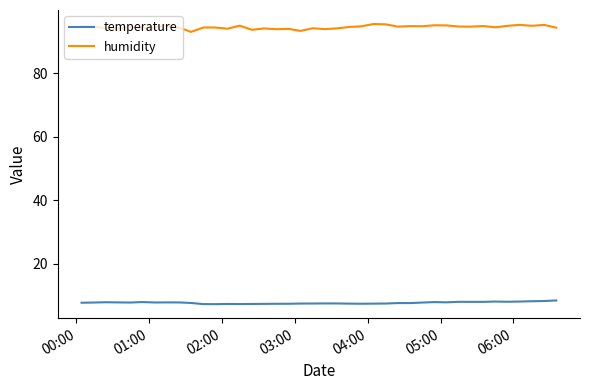

True or false: temperature and humidity cross at least once.

False